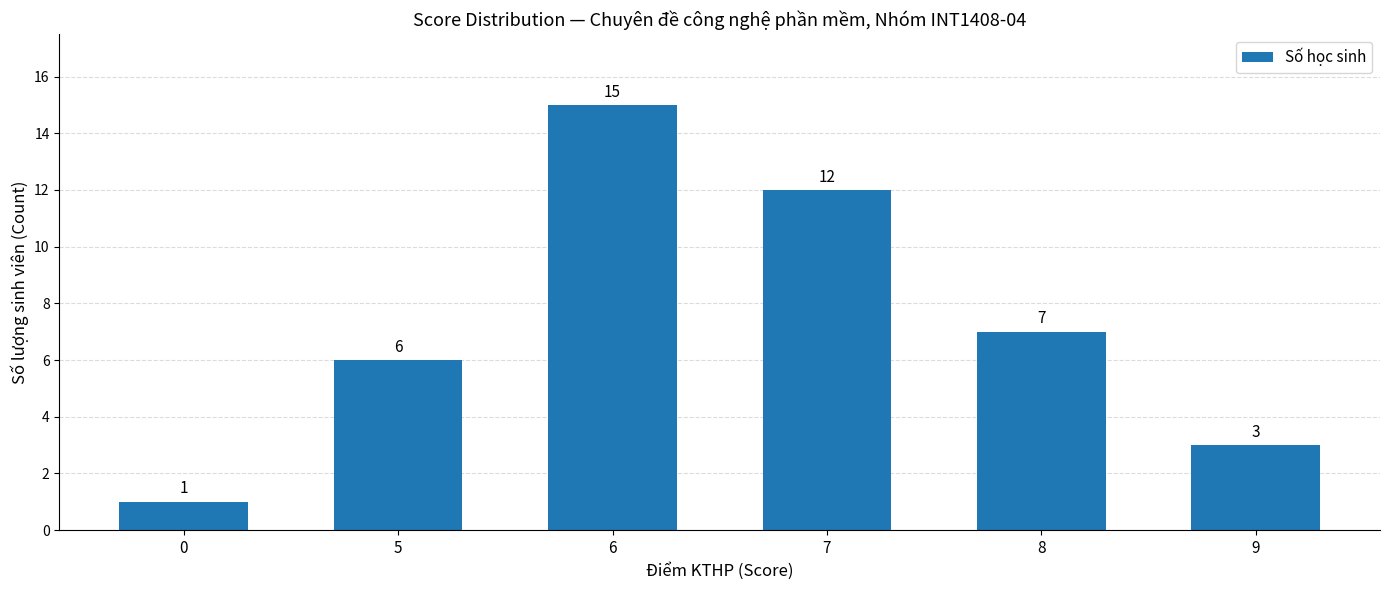

What is the difference between the maximum and minimum values?

14